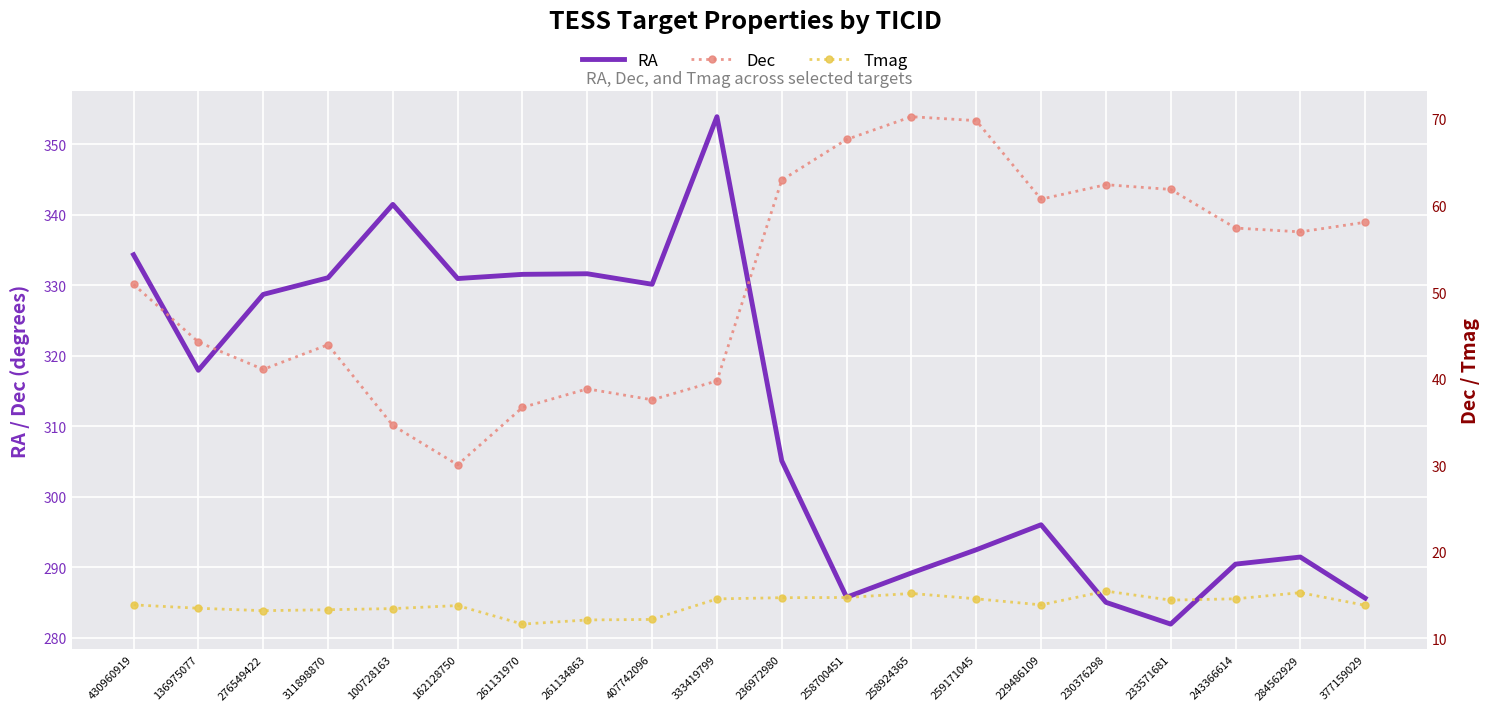

Rank the series at 100728163 from lowest to highest value.

Tmag, Dec, RA